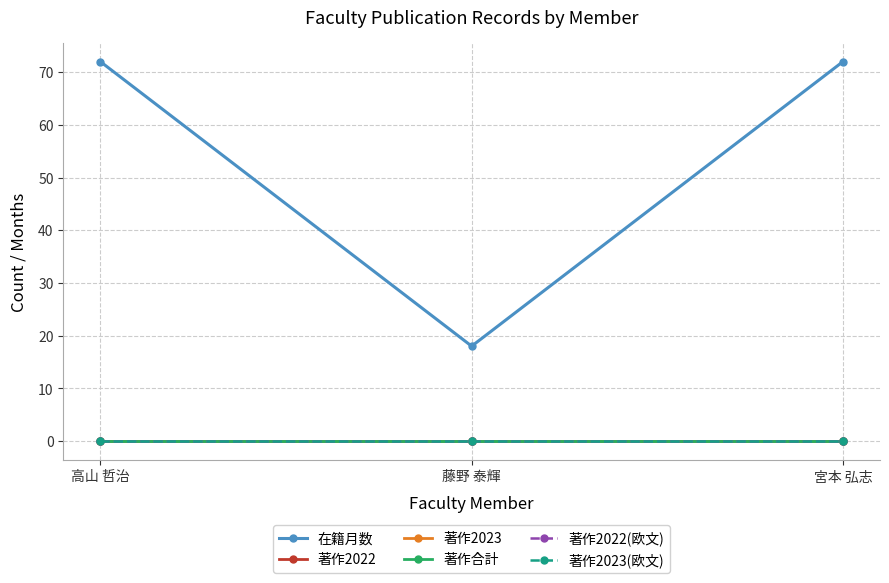

Reading left to right, what are all the values shown in this chart?

在籍月数: 72	18	72
著作2022: 0	0	0
著作2023: 0	0	0
著作合計: 0	0	0
著作2022(欧文): 0	0	0
著作2023(欧文): 0	0	0